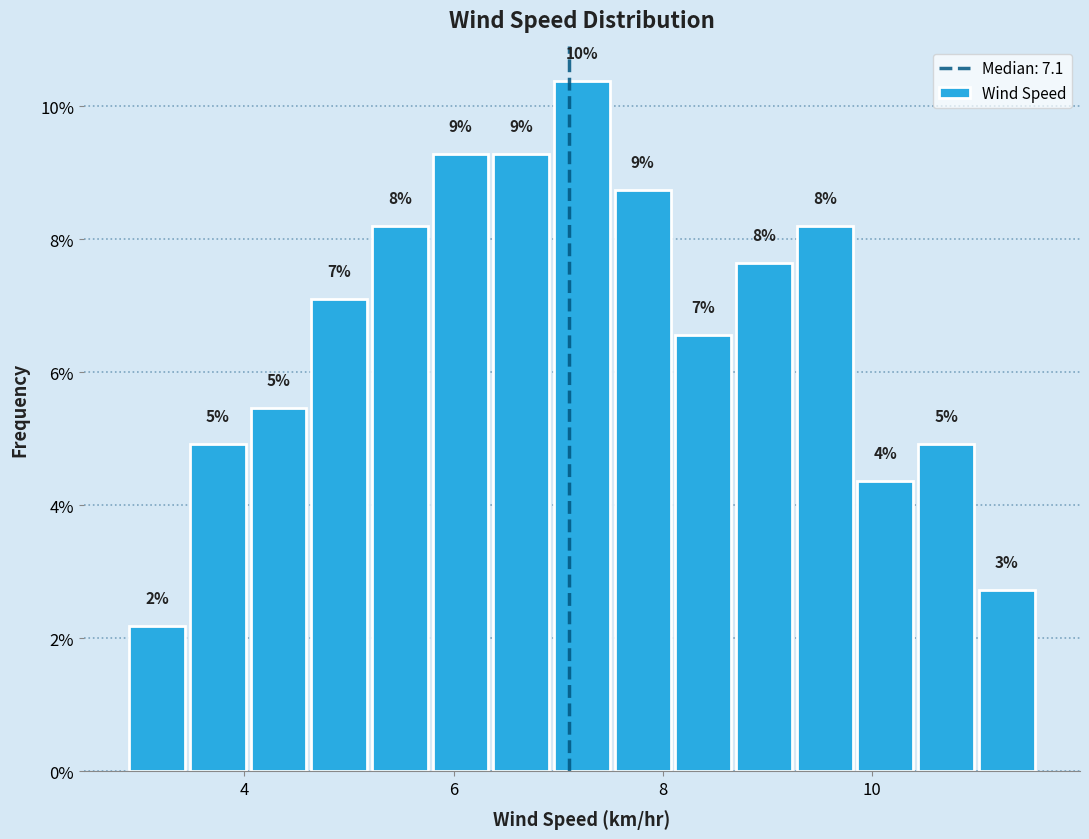

Around what value on the x-axis is the tallest bar? Give the approximate position of its centre, as read against the axis.

7.2